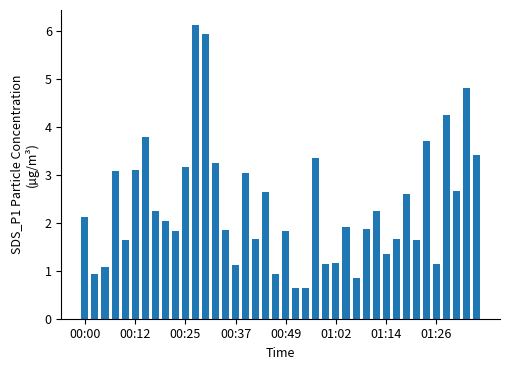

What is the difference between the maximum and second lowest values?

5.5